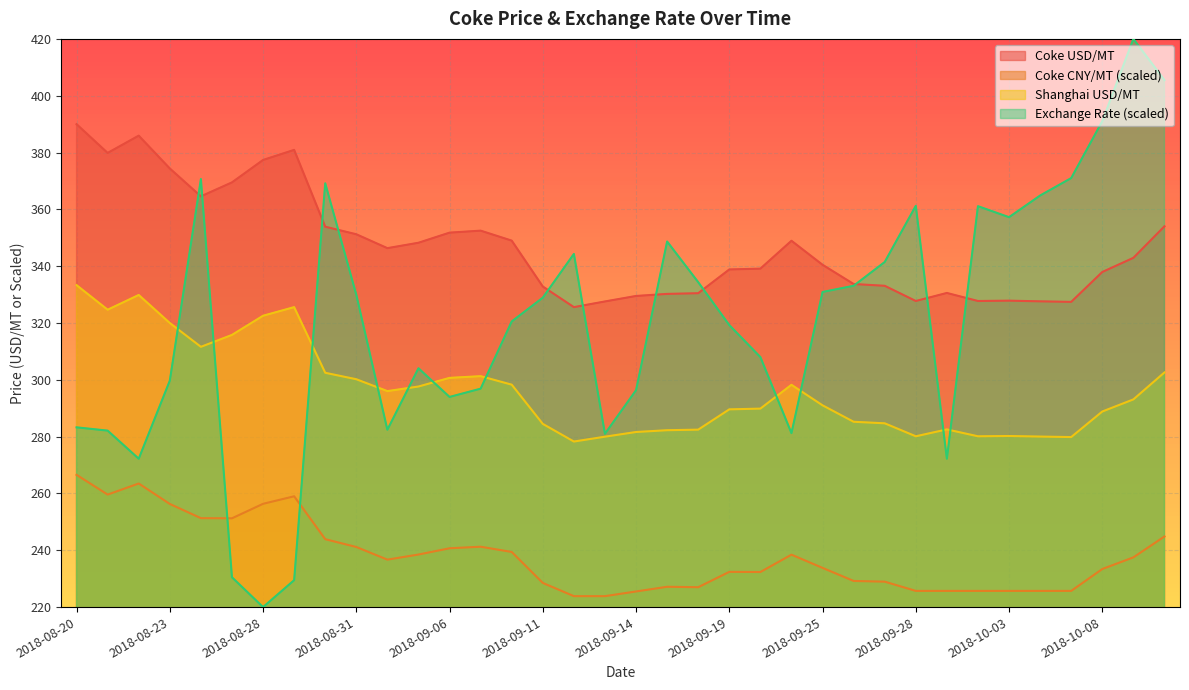

What is the total value across all series at 2018-10-03?

1191.0